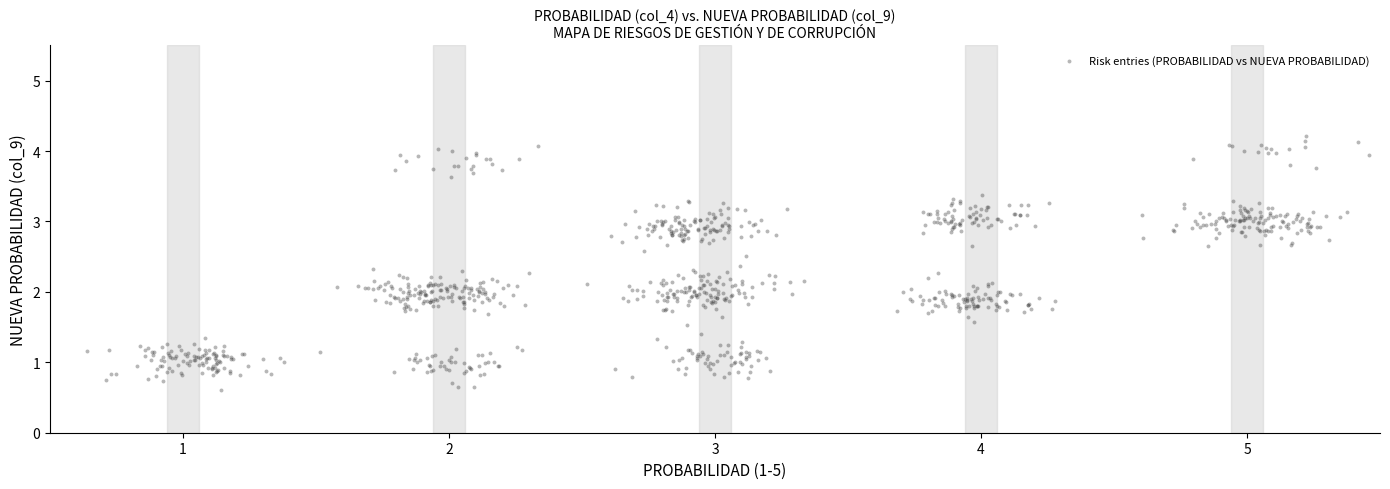

What is the range of Y values (max minus min)?

3.6